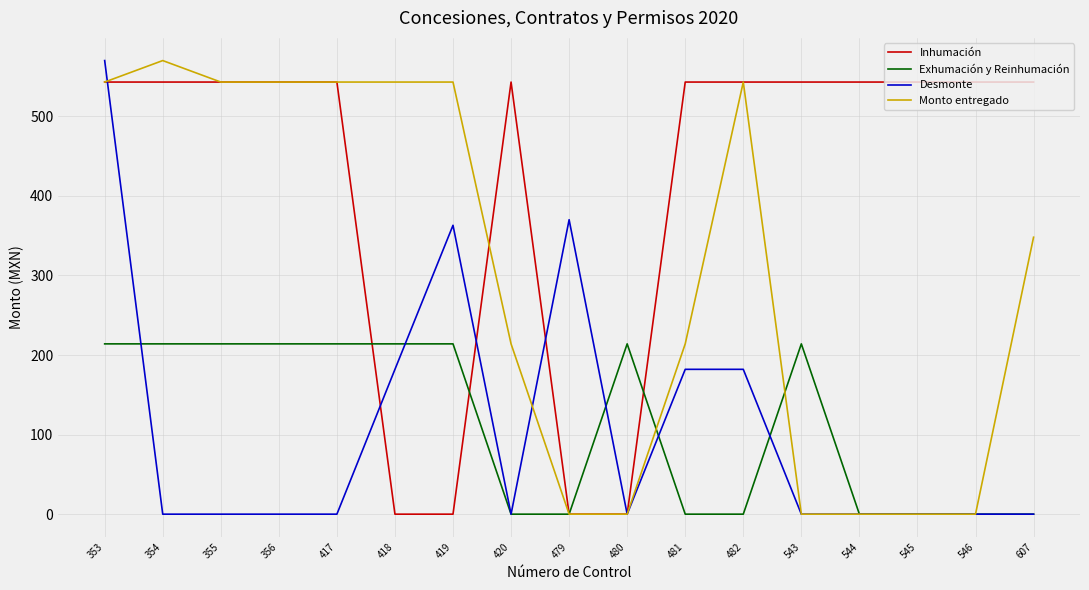

Which series changed the most between 482 and 546?

Monto entregado